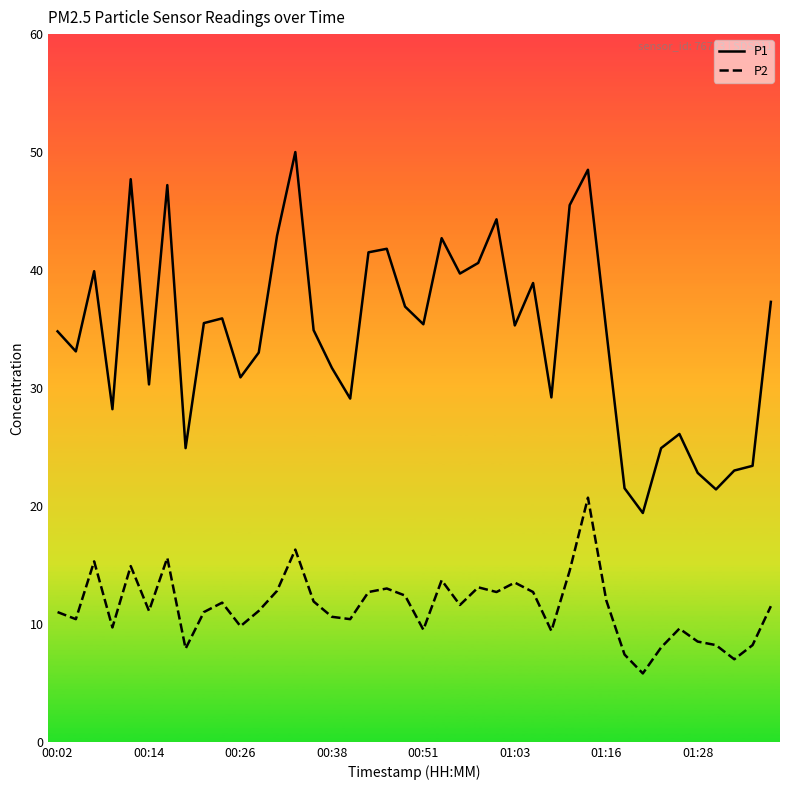

True or false: P2 and P1 intersect in this chart.

False